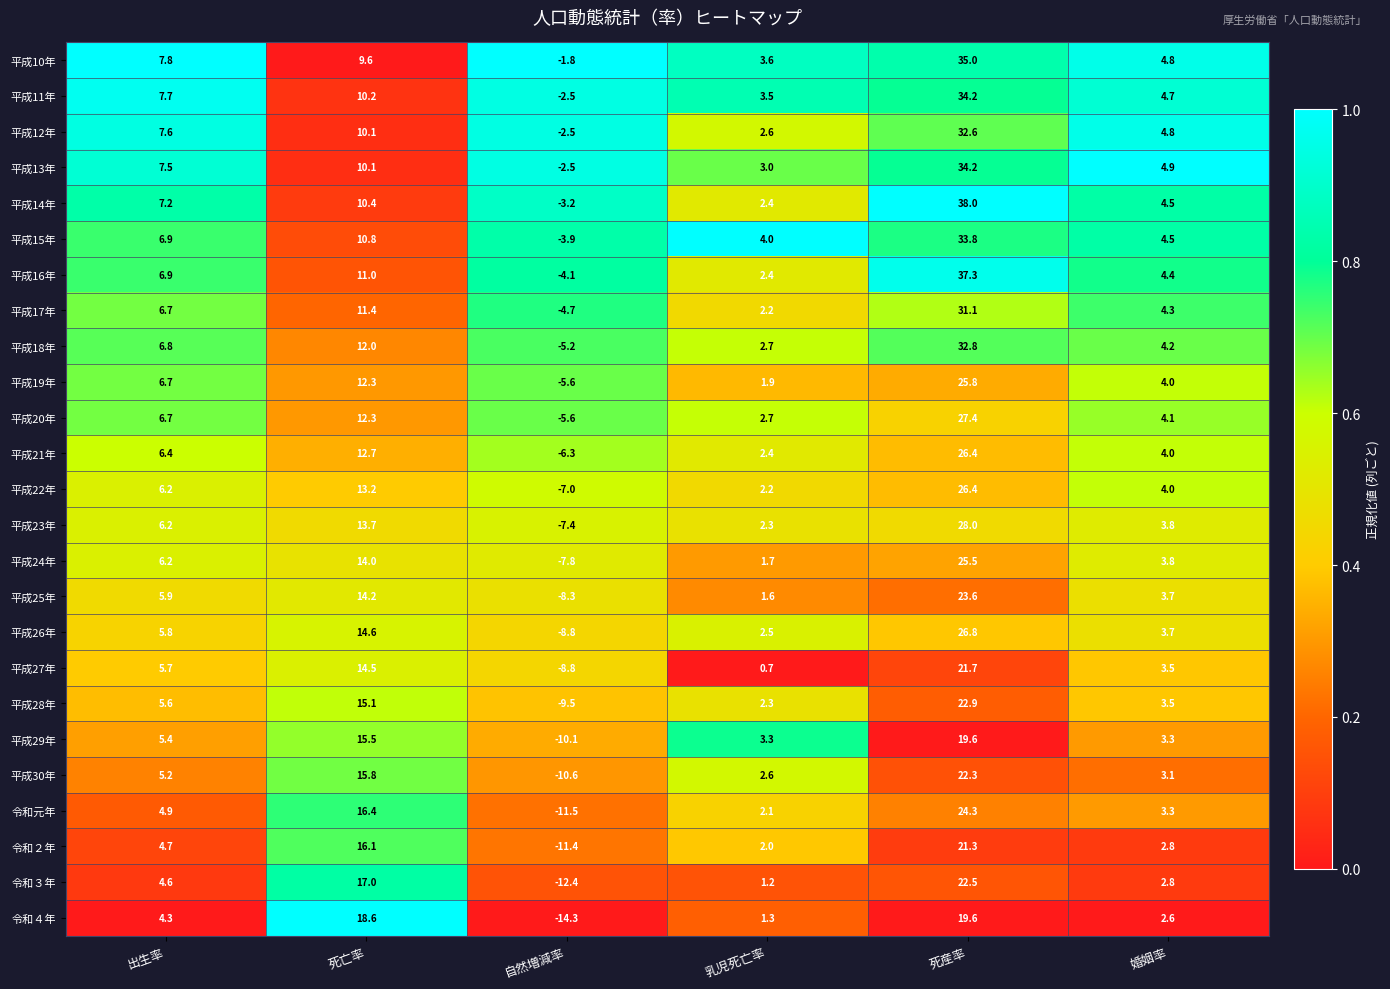

List the labels in order of 平成20年 value, largest first.

死産率, 死亡率, 出生率, 婚姻率, 乳児死亡率, 自然増減率